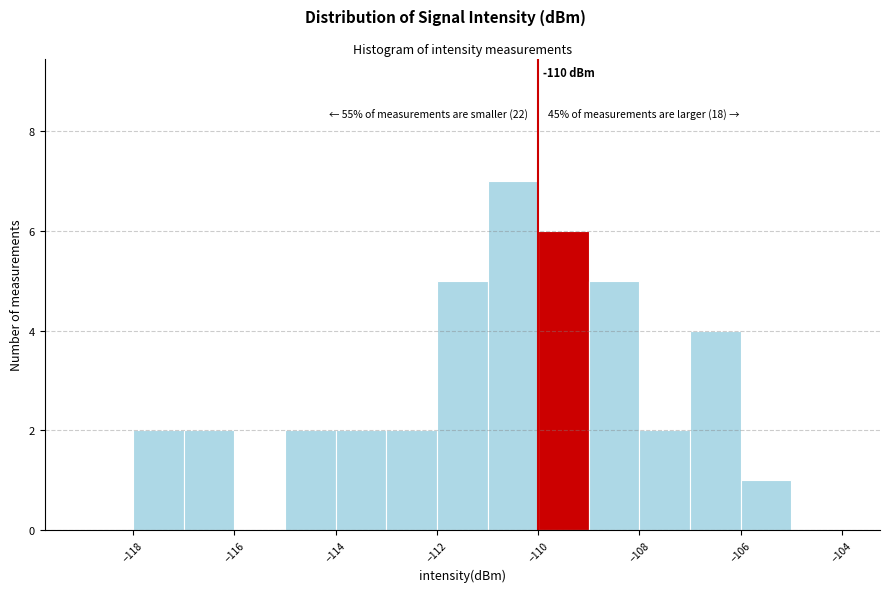

Over which range of the x-axis is the bar tallest?

-111 to -110